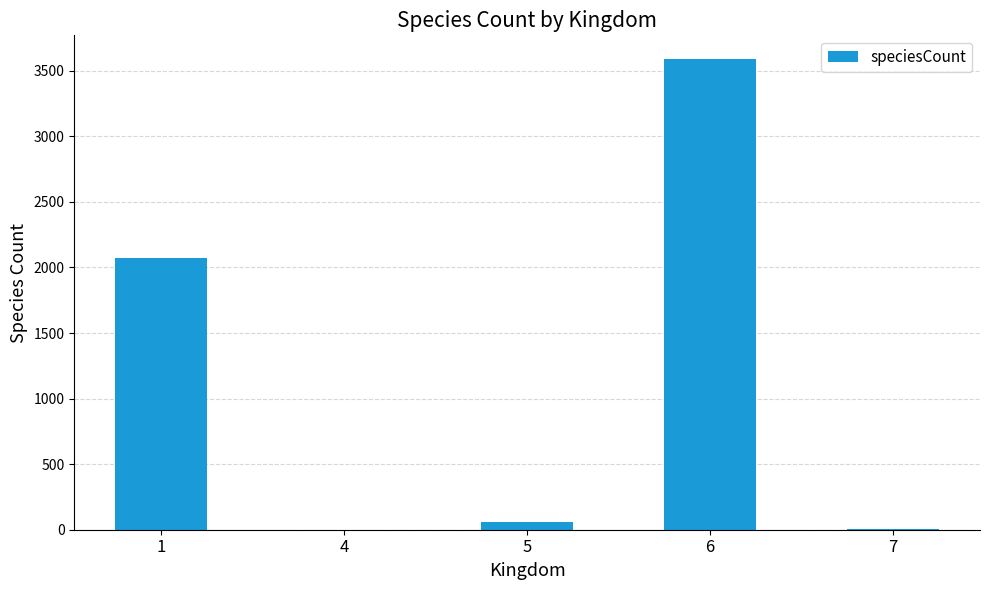

What is the sum of all values?

5726